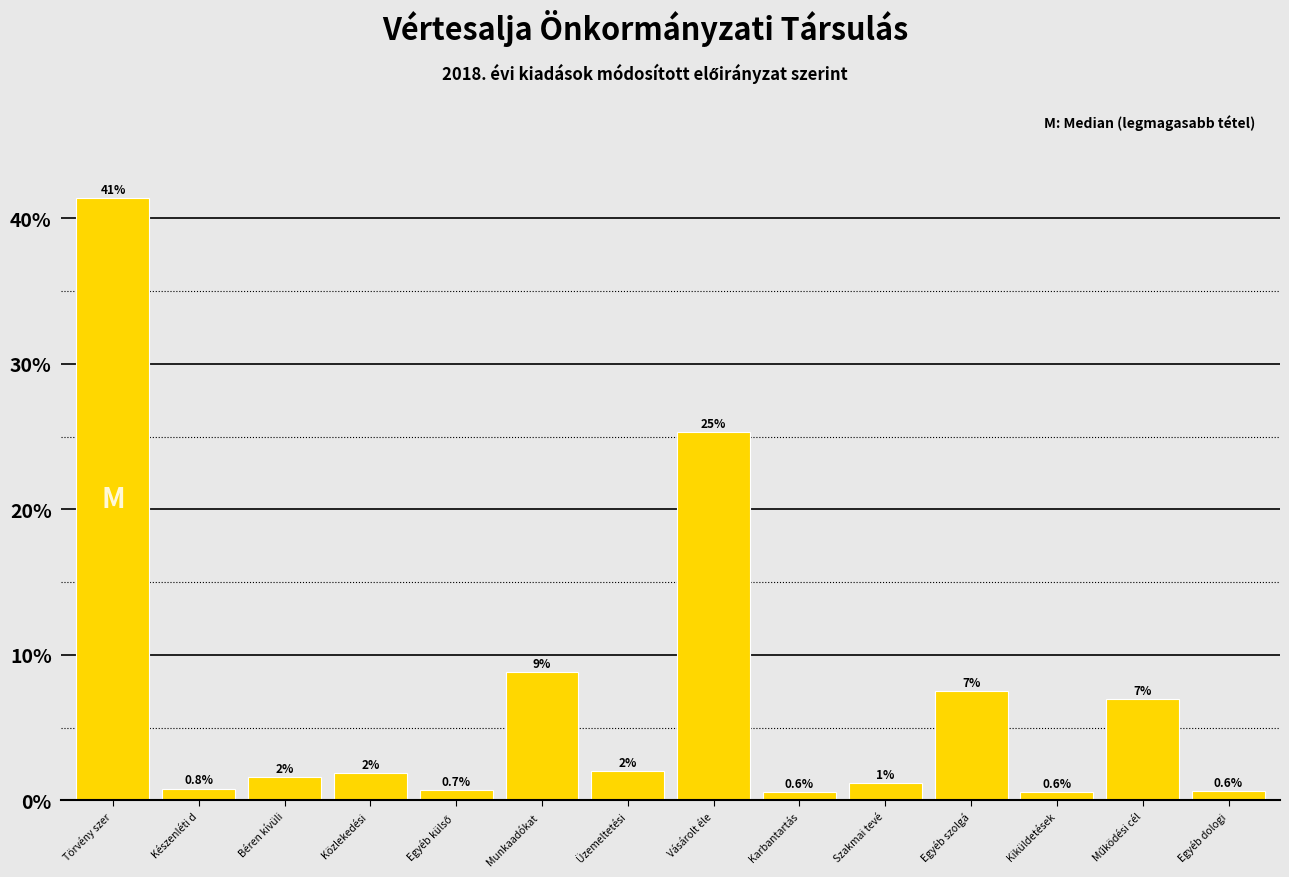

What is the value of the 12th bar from the left?

0.6